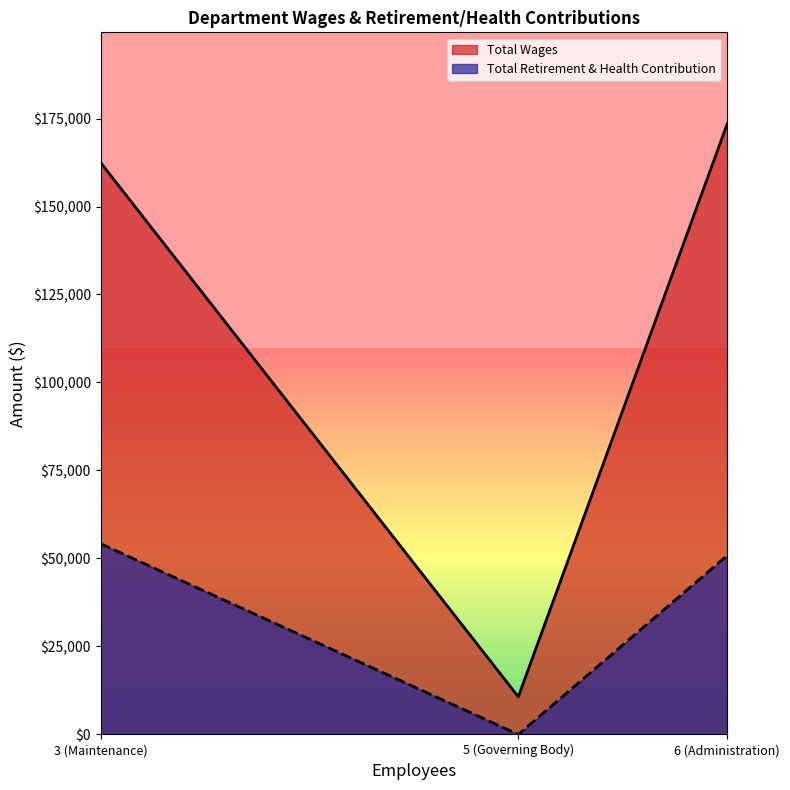

At which label is Total Retirement & Health Contribution closest to 27103?

6 (Administration)